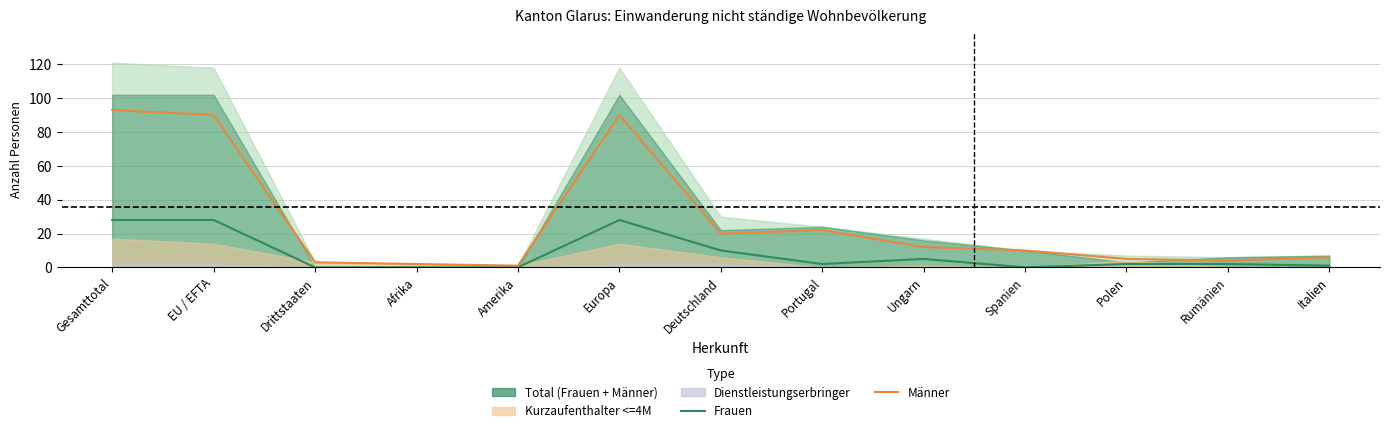

How many lines are shown in the chart?

2